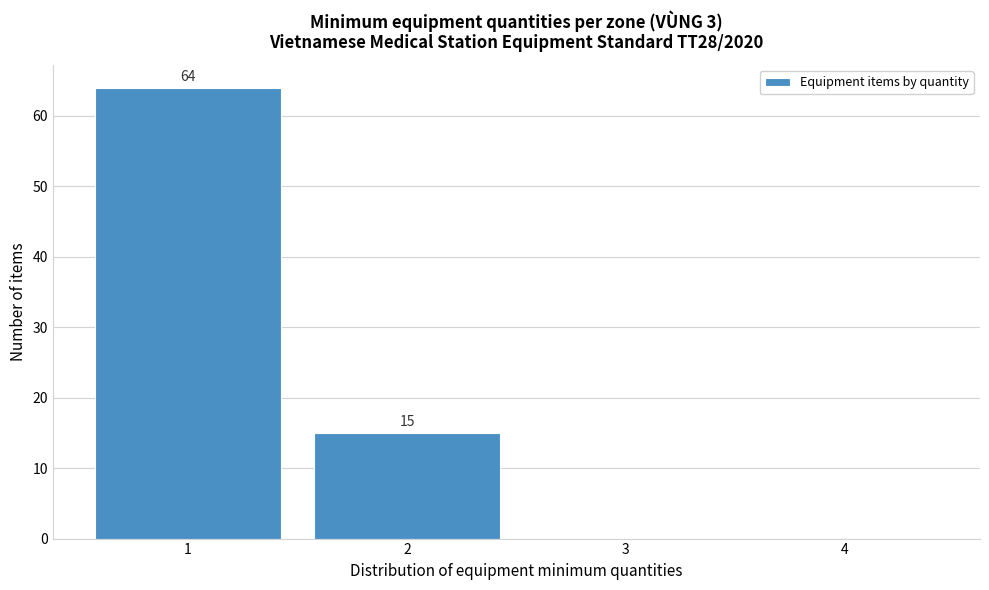

Which range on the x-axis has the tallest bar?

0.5 to 1.5